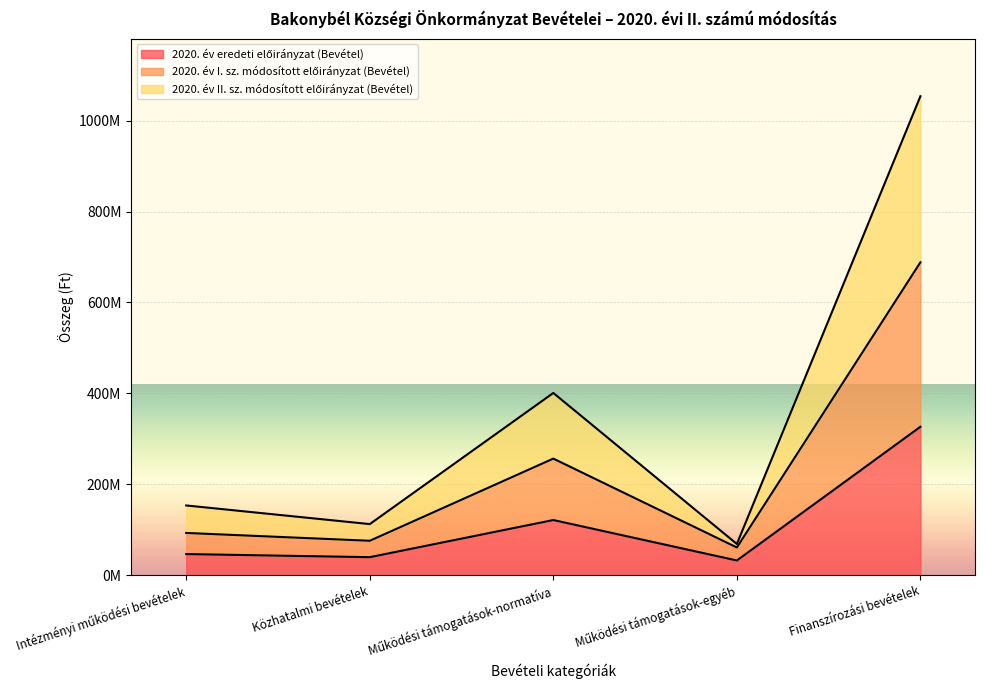

Does the chart display data point markers on the line(s)?

No